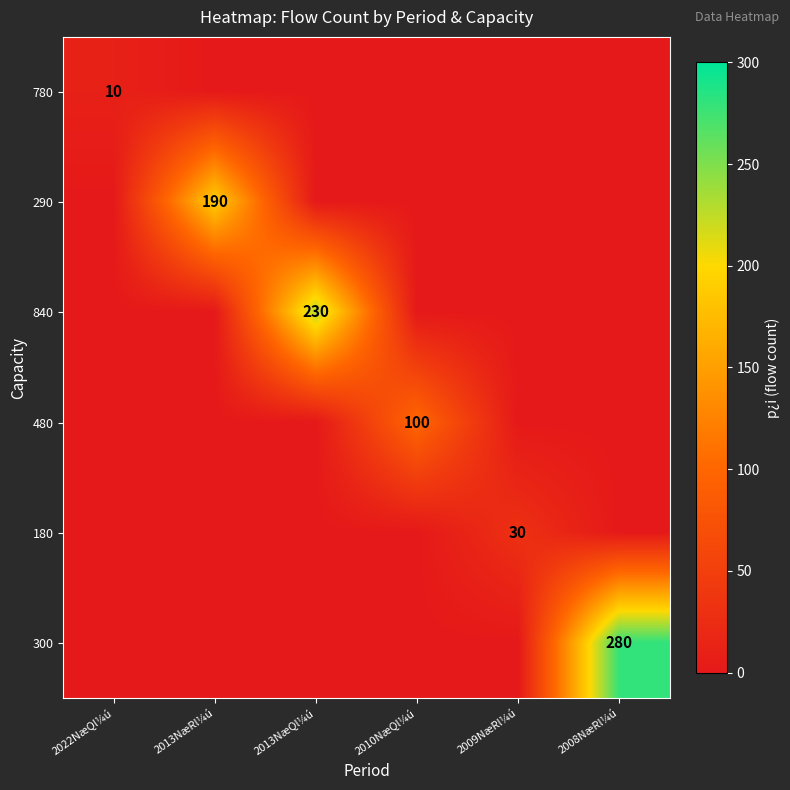

The value of 480 at 2022NæQl¼ú is 0. True or false?

True